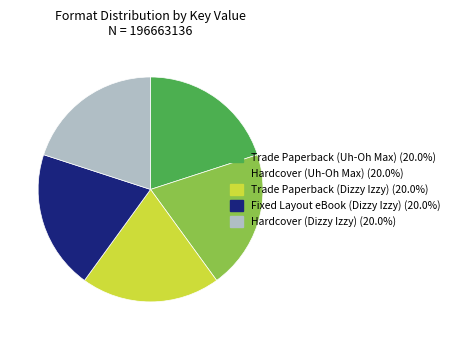

How many slices are in this pie chart?

5